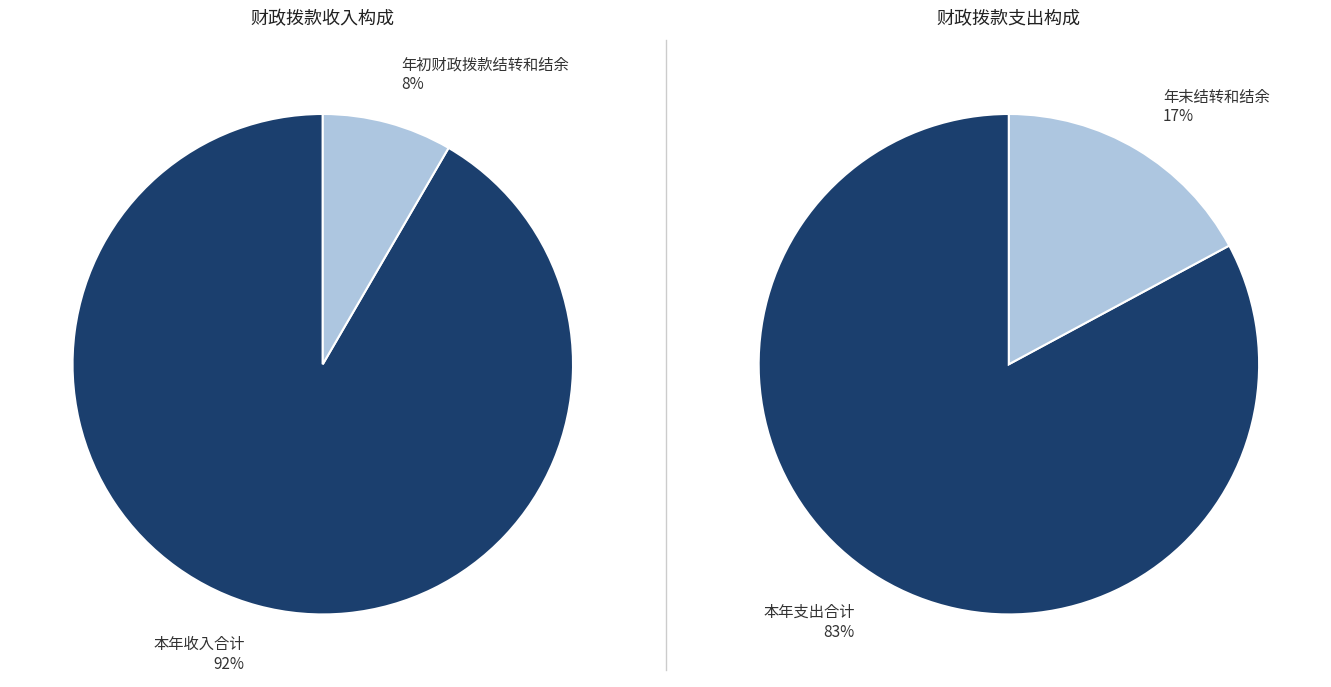

How much of the chart is everything except 本年收入合计?

8.4%